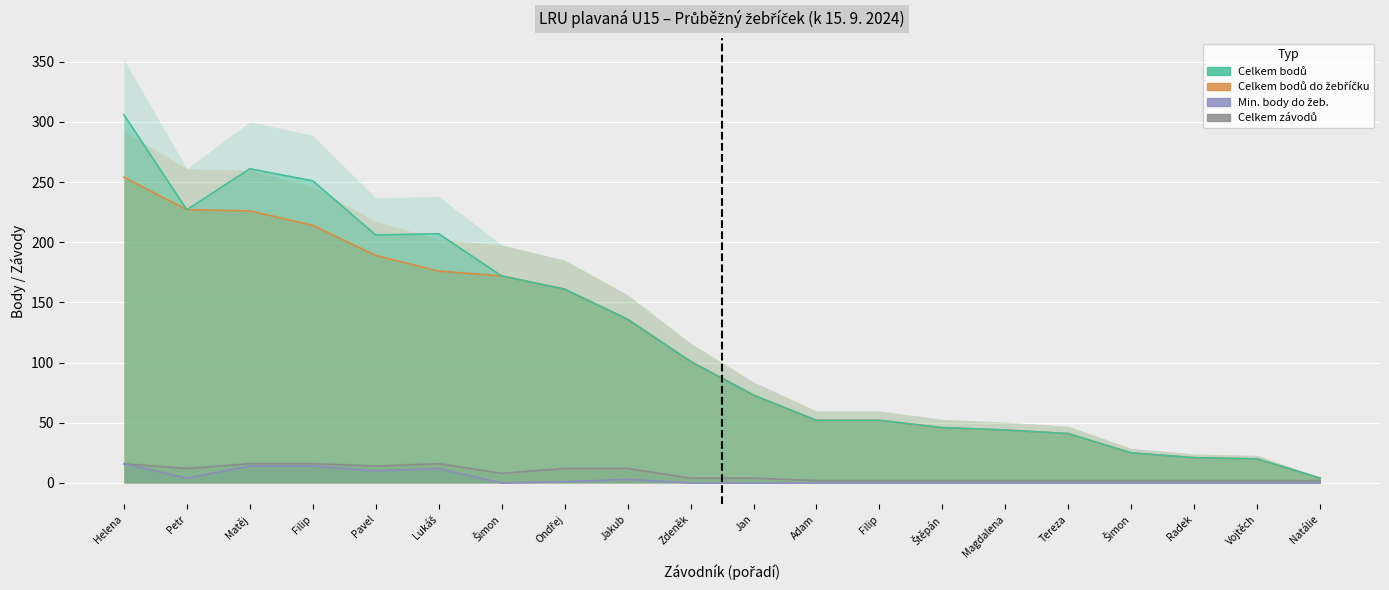

How many categories are shown in the chart?

20